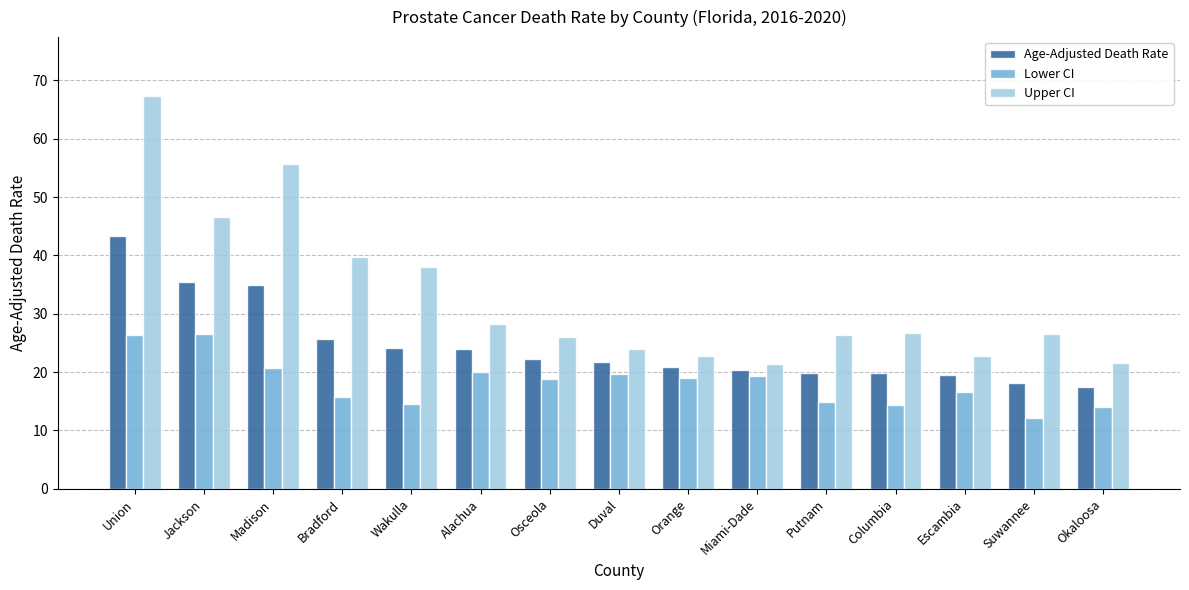

Read the Lower CI value at Escambia.

16.6